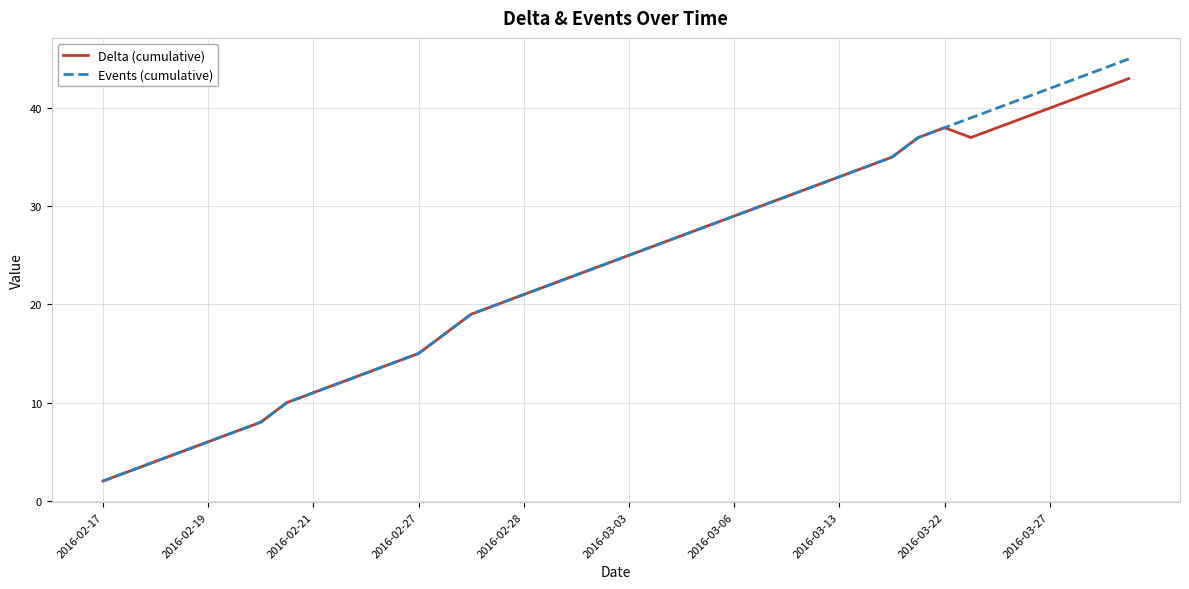

Rank the series by their maximum value, from highest to lowest.

Events (cumulative), Delta (cumulative)